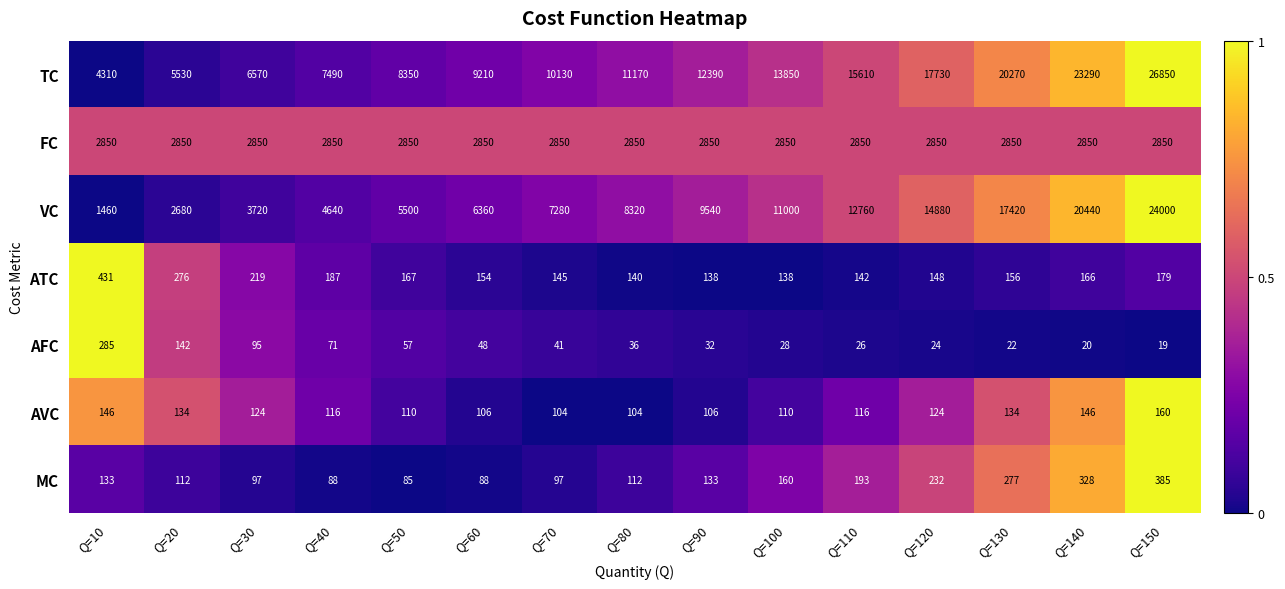

Which series has the largest total across all categories?

TC